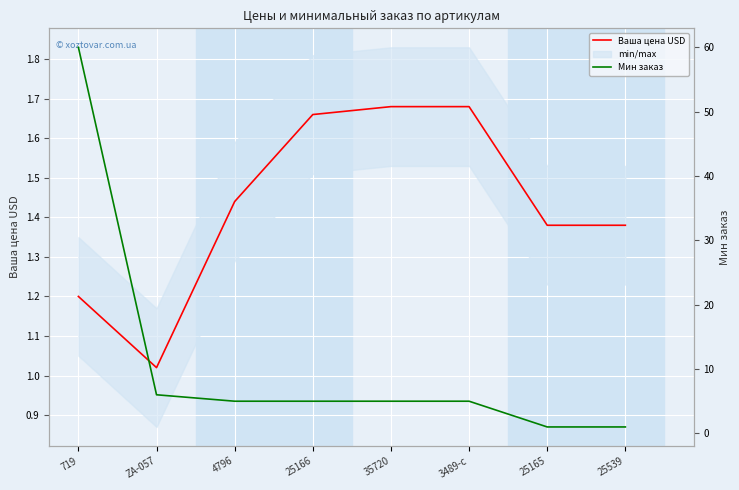

True or false: Мин заказ has more than 2 points higher than both neighbors.

False